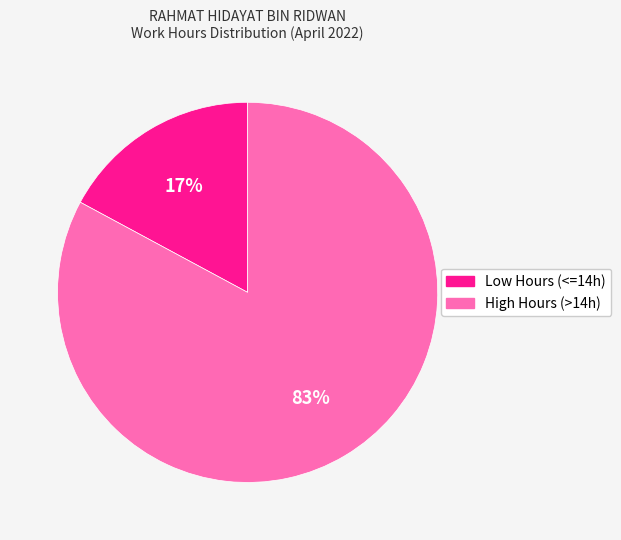

Which has a higher value, High Hours (>14h) or Low Hours (<=14h)?

High Hours (>14h)